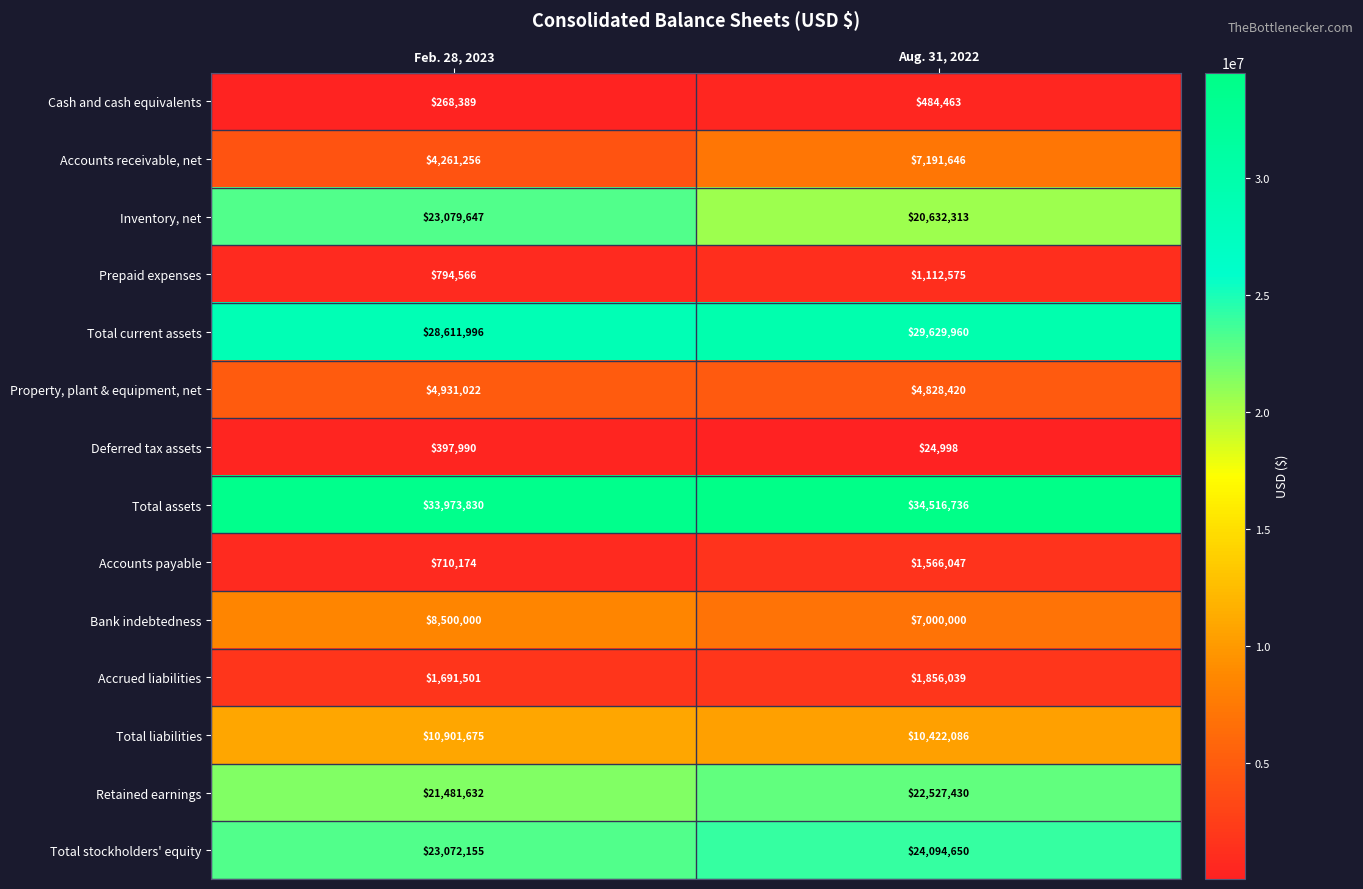

Which series has the largest total across all categories?

Total assets